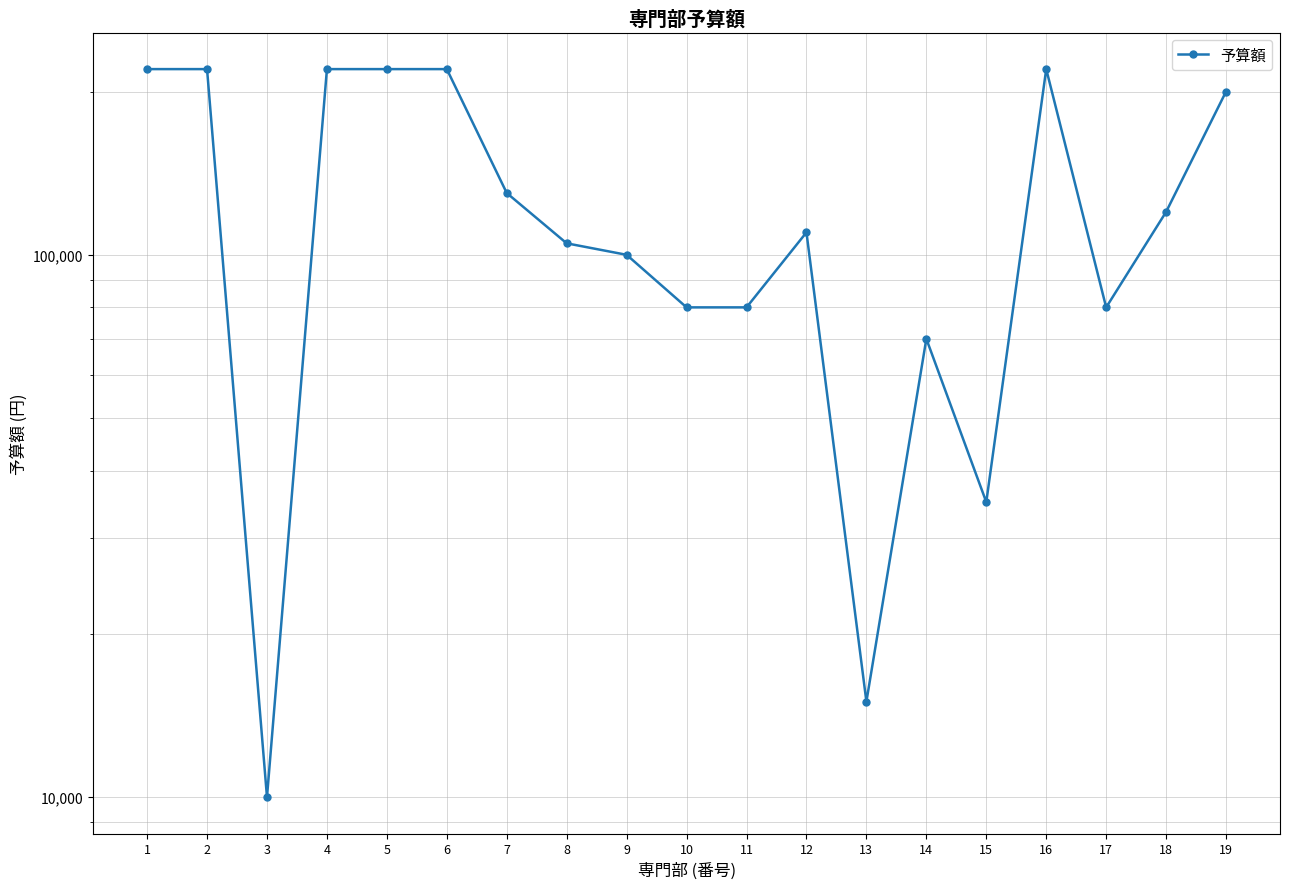

Reading right to left, list all the values displayed in this chart.

19=200000	18=120000	17=80000	16=220000	15=35000	14=70000	13=15000	12=110000	11=80000	10=80000	9=100000	8=105000	7=130000	6=220000	5=220000	4=220000	3=10000	2=220000	1=220000